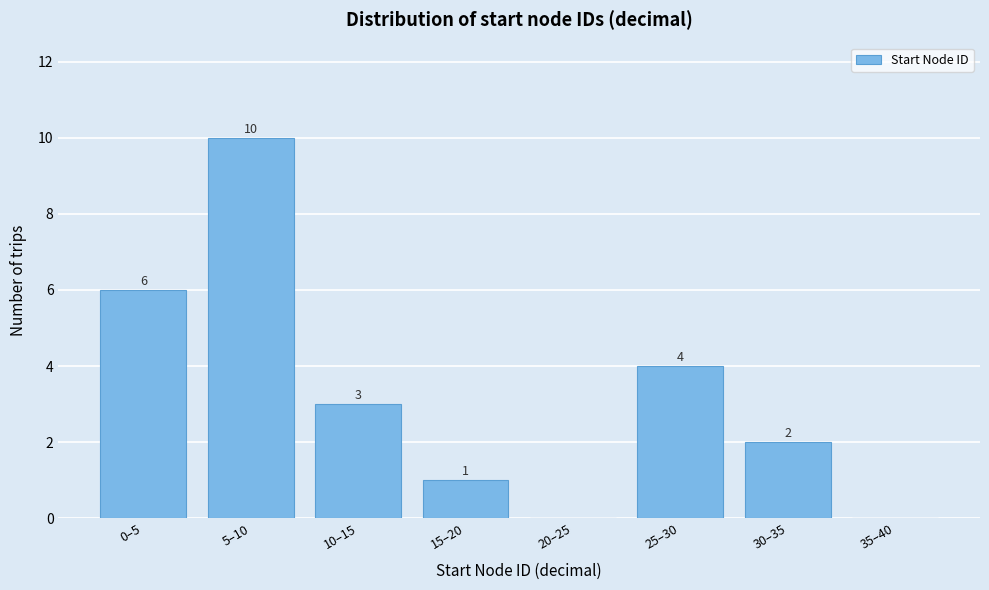

Reading left to right, transcribe all the data shown in this chart.

0–5=6	5–10=10	10–15=3	15–20=1	20–25=0	25–30=4	30–35=2	35–40=0